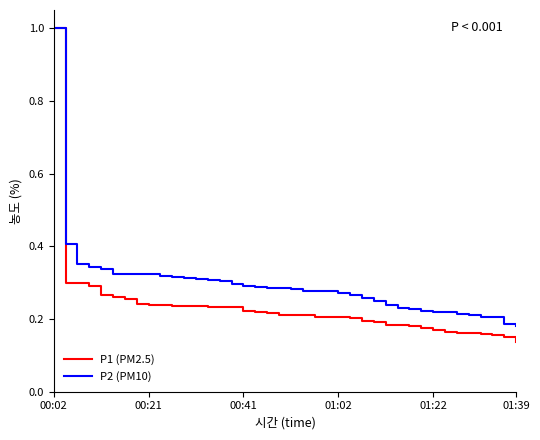

What is the sum of all P2 (PM10) values?

11.8